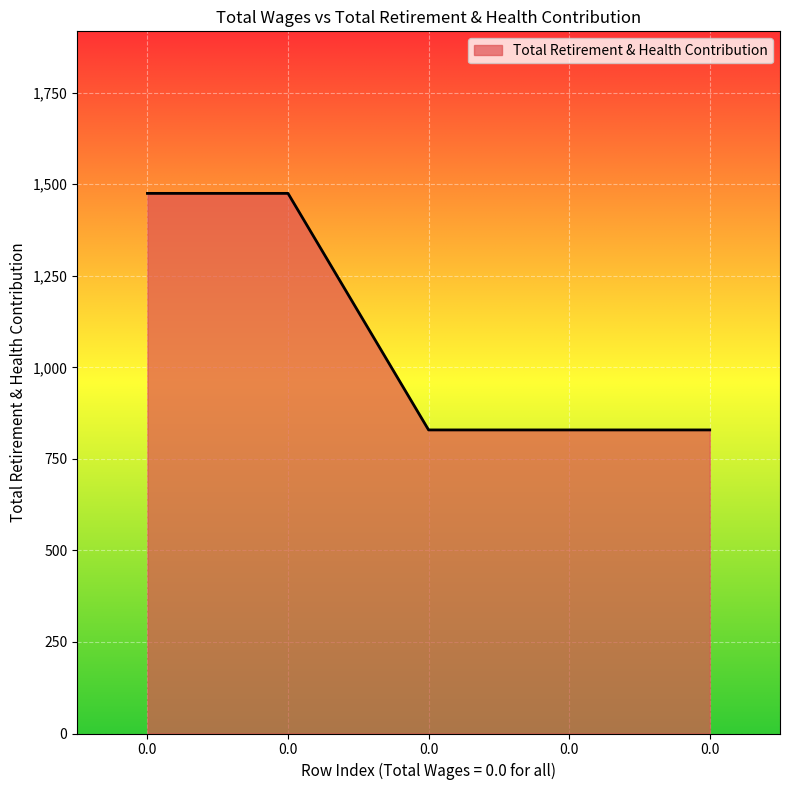

How many lines are shown in the chart?

1